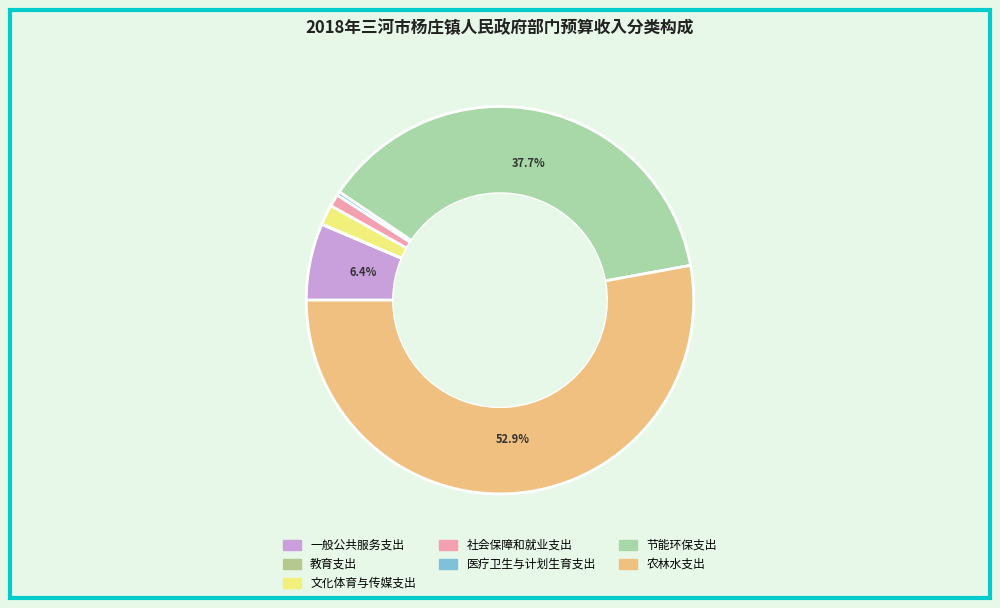

What portion of the pie excludes 文化体育与传媒支出?

98.3%